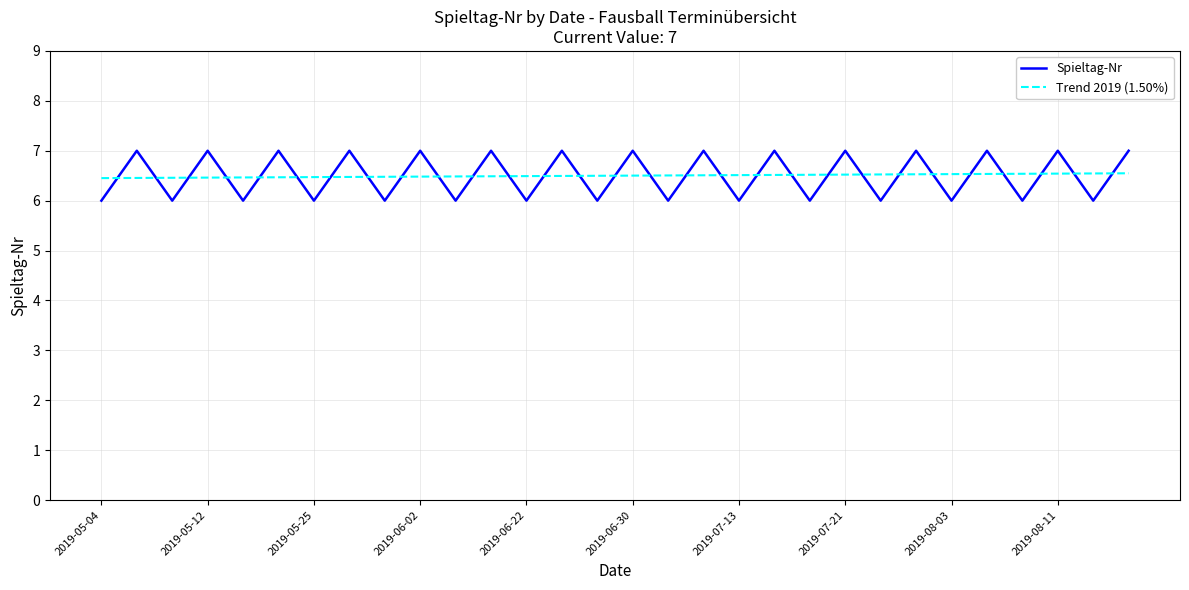

Count the Spieltag-Nr values in the range 6 to 7.

30